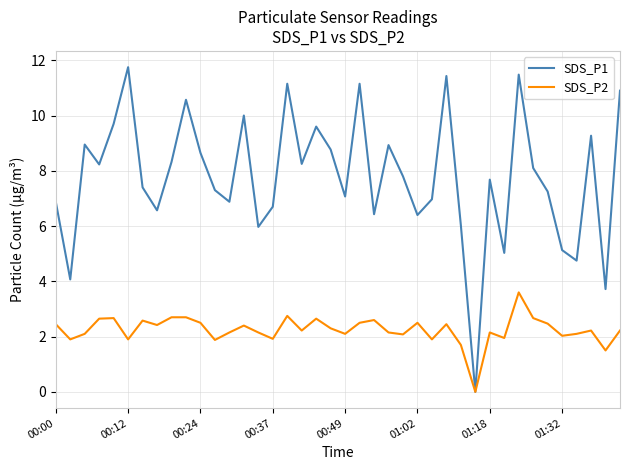

List the series in order of their peak value, highest first.

SDS_P1, SDS_P2